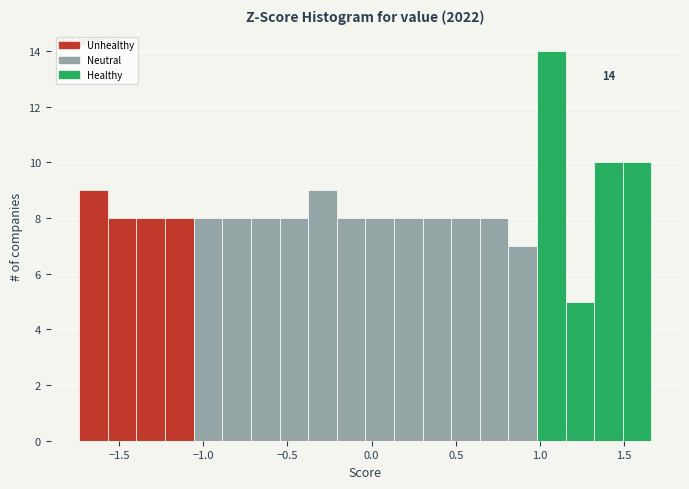

Around what value on the x-axis is the tallest bar? Give the approximate position of its centre, as read against the axis.

1.05